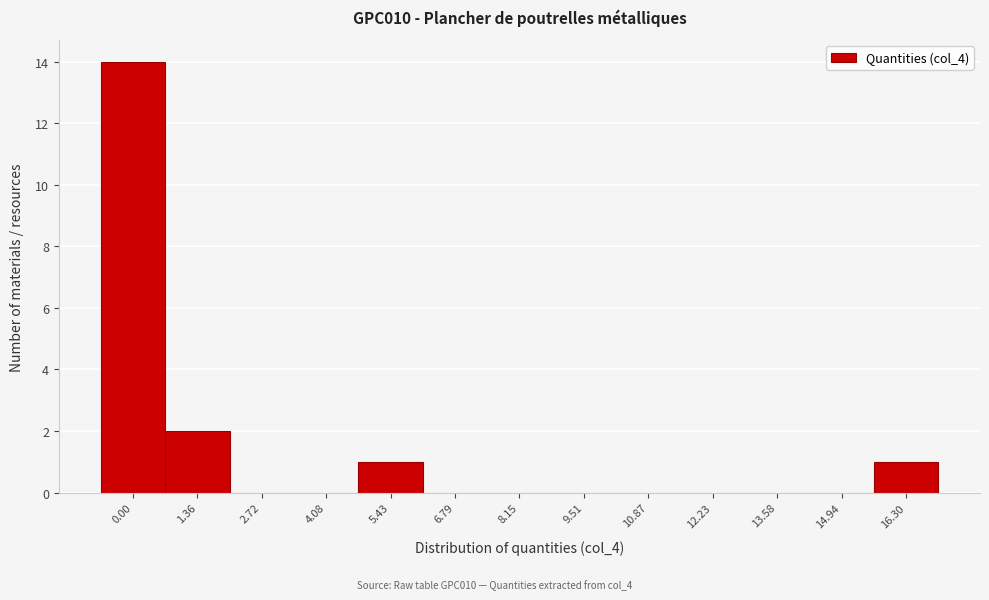

Reading right to left, extract all data points from this chart.

16.30=1	14.94=0	13.58=0	12.23=0	10.87=0	9.51=0	8.15=0	6.79=0	5.43=1	4.08=0	2.72=0	1.36=2	0.00=14